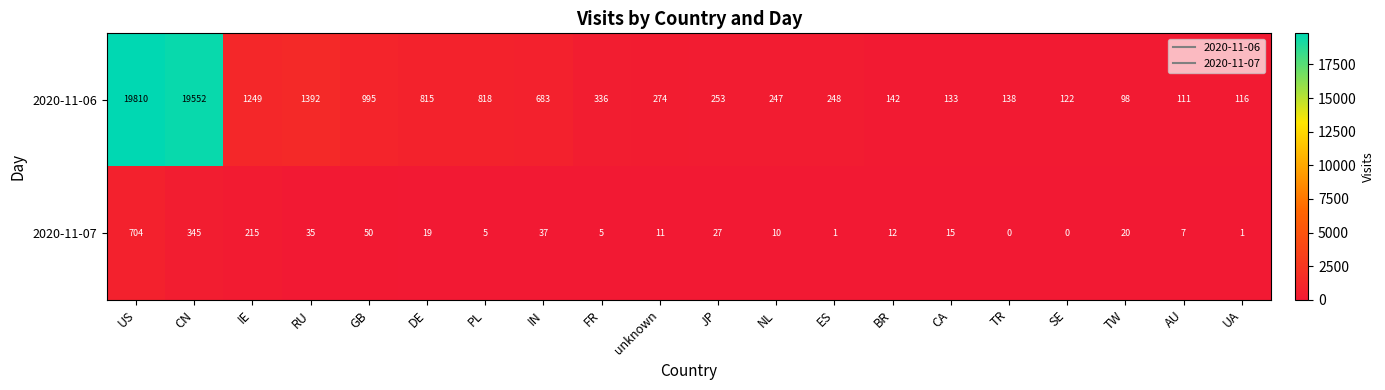

What is the difference between the maximum and minimum values in the 2020-11-06 series?

19712